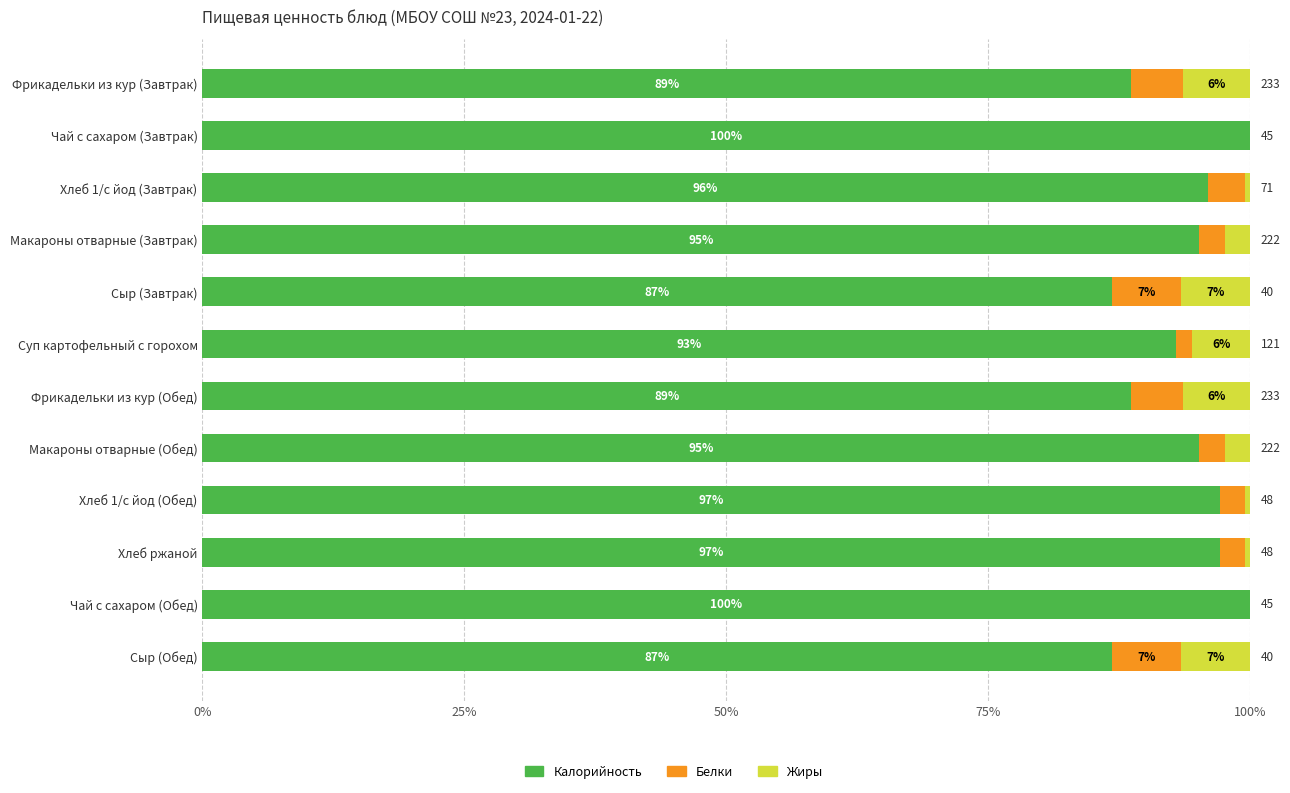

What are all the series names shown in the legend?

Калорийность, Белки, Жиры